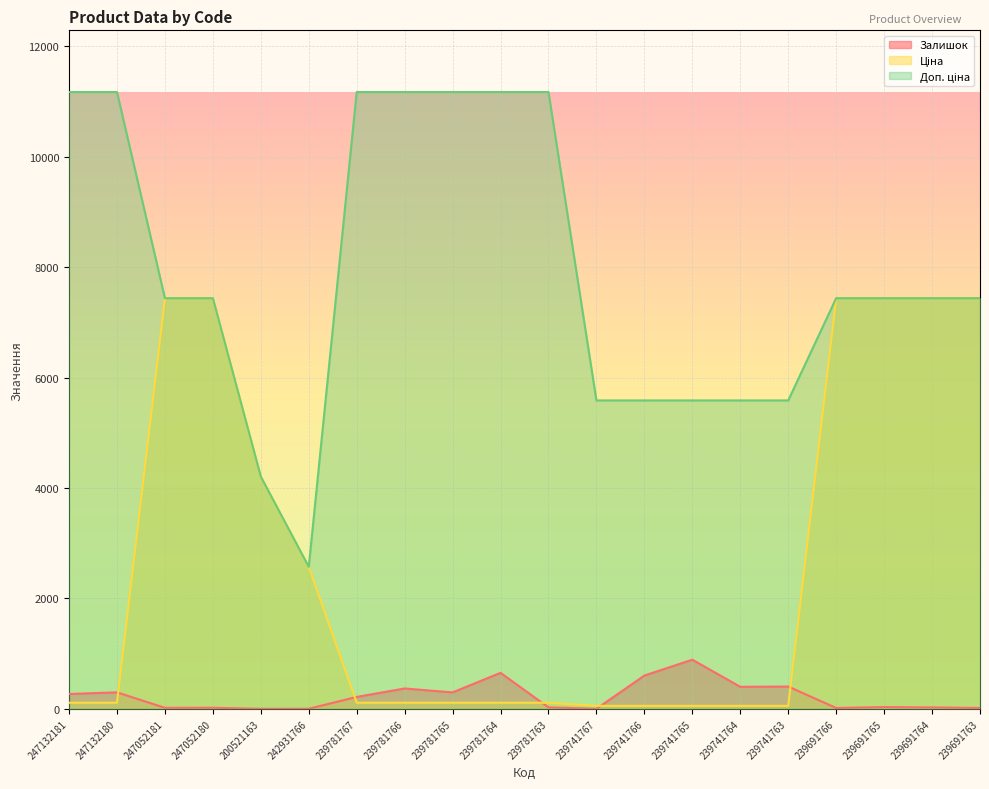

Is the value of Доп. ціна at 239781767 greater than the value of Ціна at 239741767?

Yes